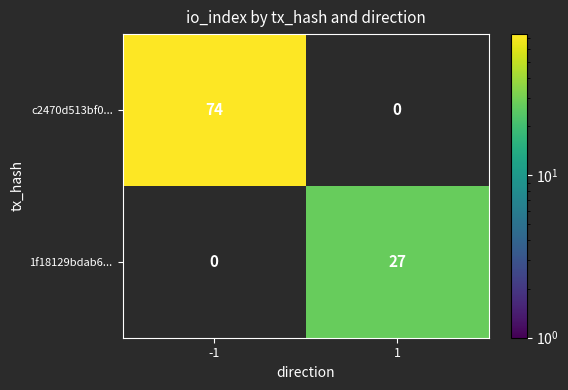

True or false: 1f18129bdab6... has a value of 27 at 1.

True